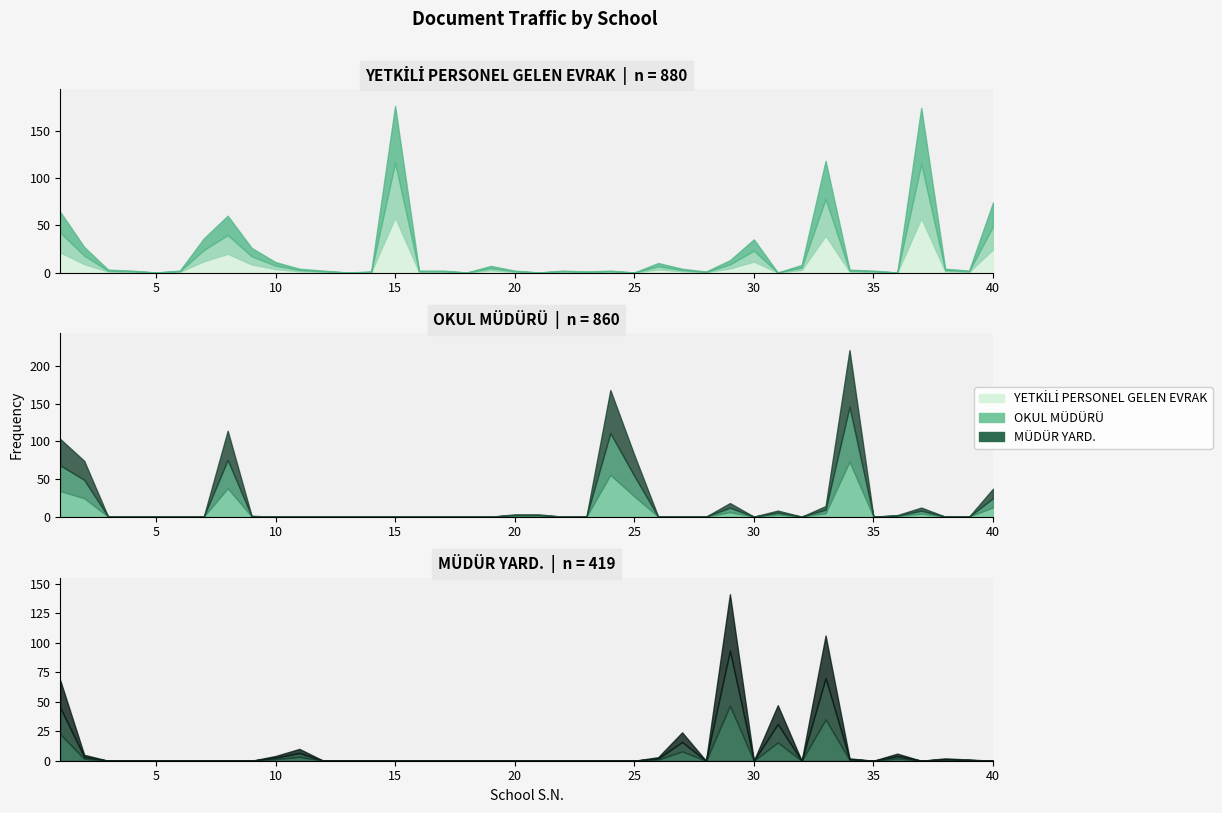

Reading left to right, extract all data points from this chart.

YETKİLİ PERSONEL GELEN EVRAK: 1=64	2=27	3=3	4=2	5=0	6=2	7=36	8=60	9=26	10=11	11=4	12=2	13=0	14=1	15=176	16=2	17=2	18=0	19=7	20=2	21=0	22=2	23=1	24=2	25=0	26=10	27=4	28=1	29=13	30=35	31=0	32=8	33=118	34=3	35=2	36=0	37=174	38=4	39=2	40=74
OKUL MÜDÜRÜ: 1=103	2=74	3=0	4=0	5=0	6=0	7=0	8=114	9=1	10=0	11=0	12=0	13=0	14=0	15=0	16=0	17=0	18=0	19=0	20=3	21=3	22=0	23=0	24=168	25=82	26=0	27=0	28=0	29=18	30=0	31=8	32=0	33=14	34=221	35=0	36=2	37=12	38=0	39=0	40=37
MÜDÜR YARD.: 1=68	2=5	3=0	4=0	5=0	6=0	7=0	8=0	9=0	10=4	11=10	12=0	13=0	14=0	15=0	16=0	17=0	18=0	19=0	20=0	21=0	22=0	23=0	24=0	25=0	26=3	27=24	28=0	29=141	30=0	31=47	32=0	33=106	34=2	35=0	36=6	37=0	38=2	39=1	40=0